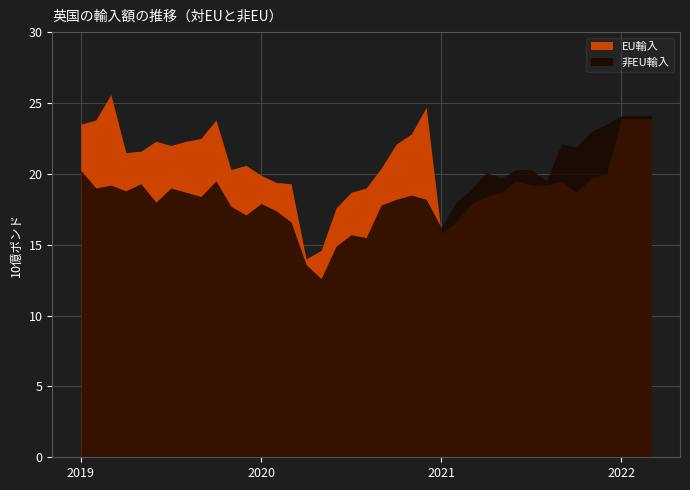

Does the chart have visible grid lines?

Yes